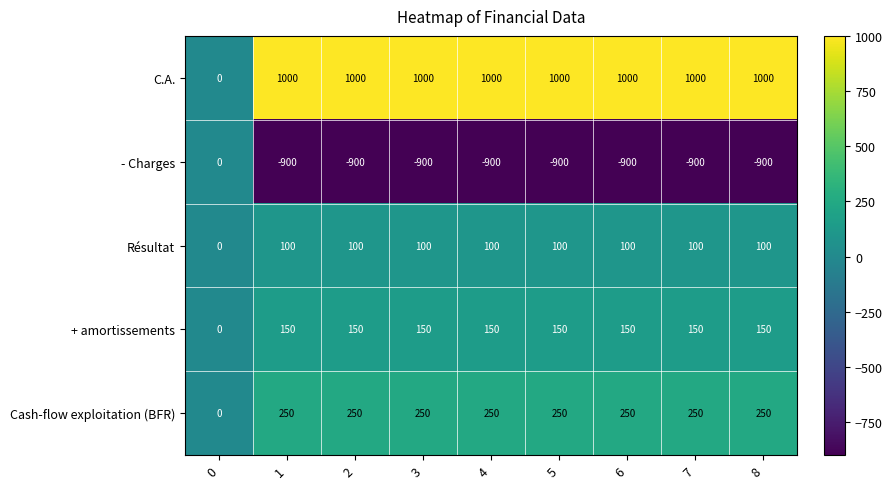

Which series has the largest range (max minus min)?

C.A.